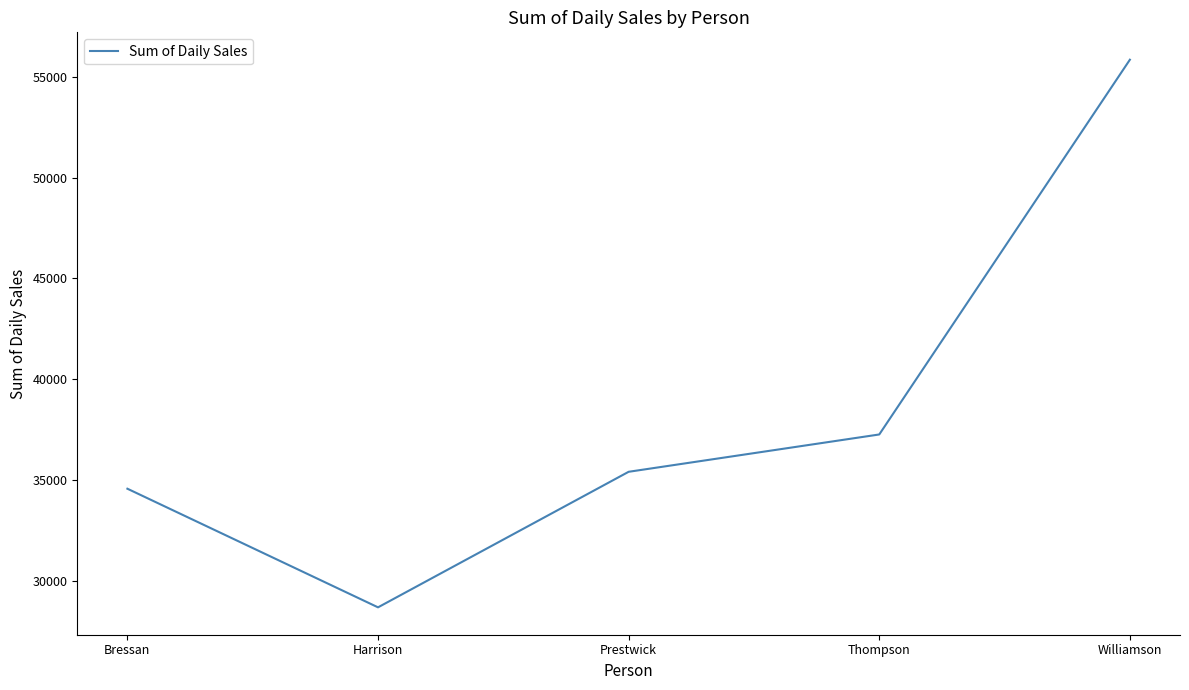

Reading left to right, transcribe all the data shown in this chart.

34563.4	28677.4	35403.4	37255.3	55850.7